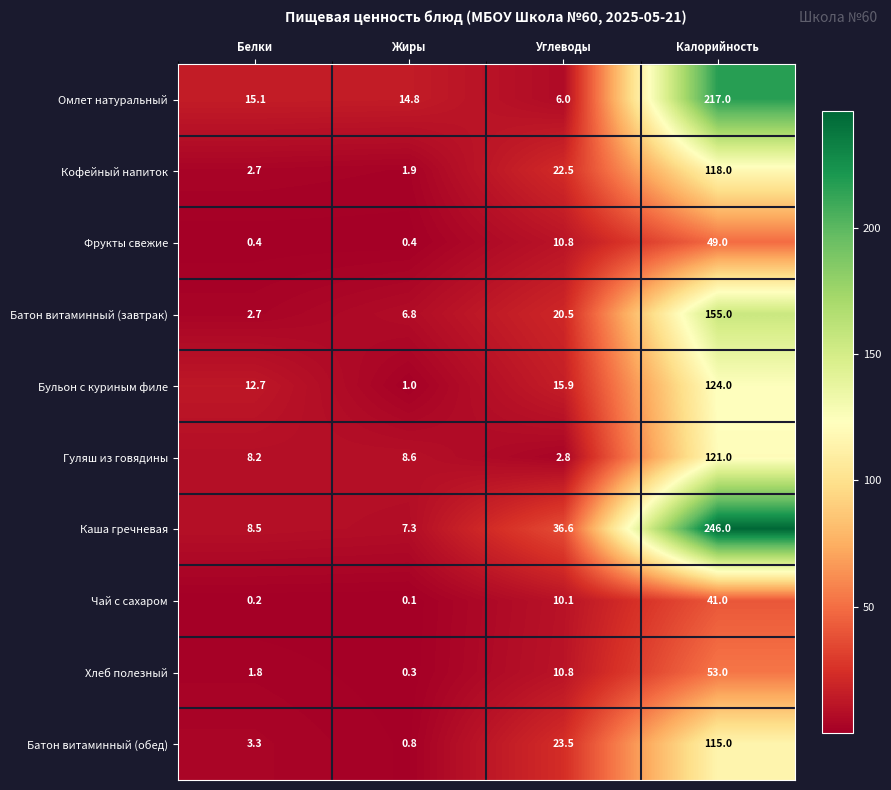

Is it true that Батон витаминный (обед) equals 115.0 at Калорийность?

True